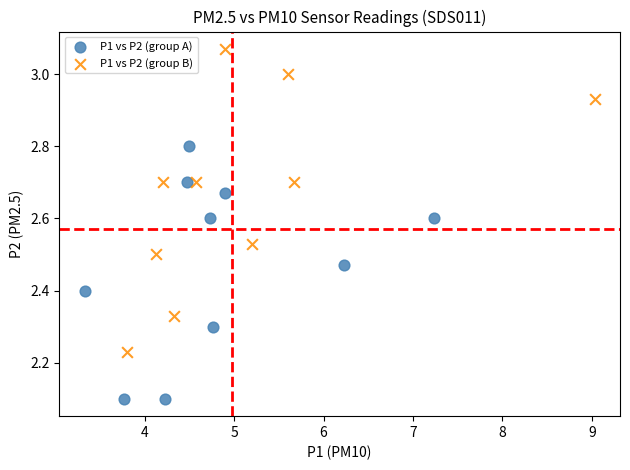

Which series has the largest Y range (max minus min)?

P1 vs P2 (group B)